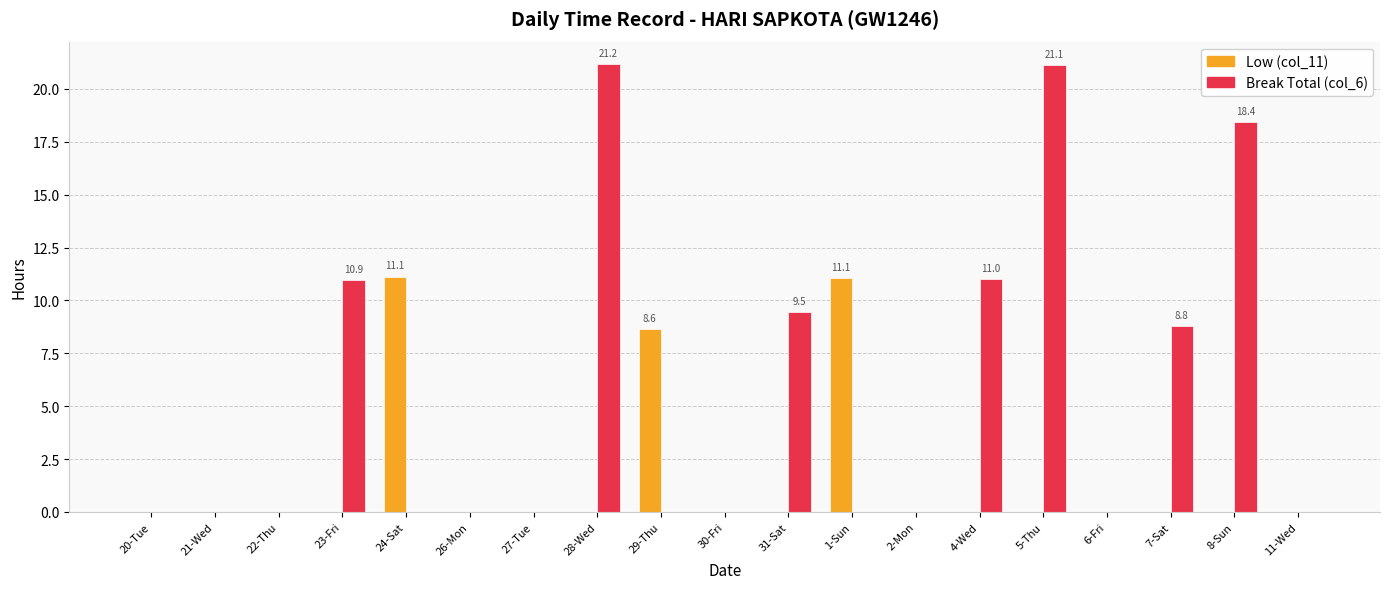

The value of Break Total (col_6) at 30-Fri is -7.4. True or false?

False